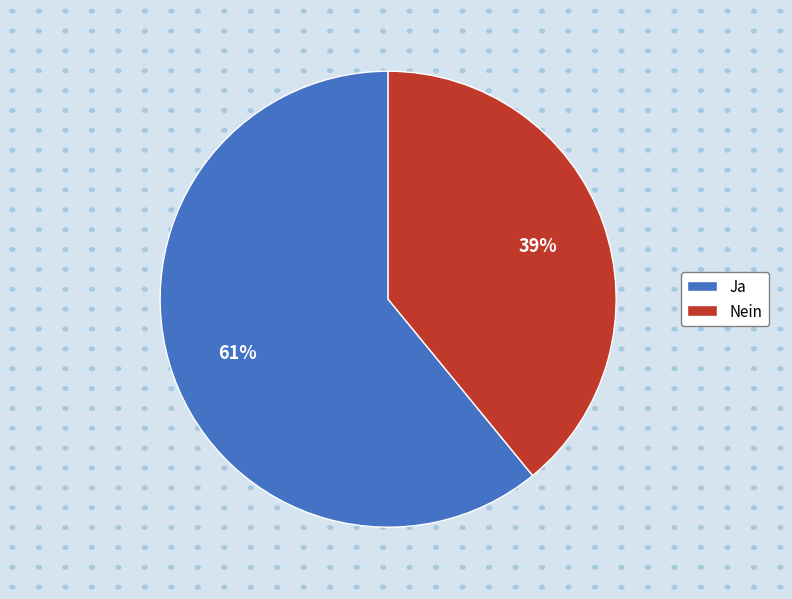

True or false: Nein accounts for 39% of the total.

True